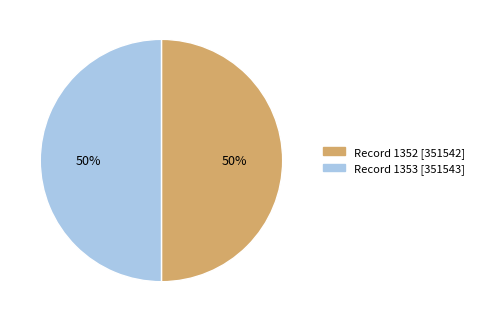

To the nearest percent, what is the average slice percentage?

50%